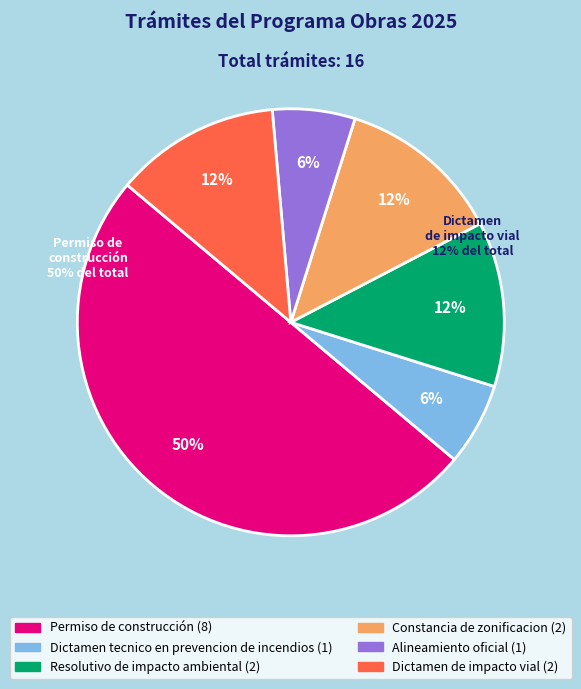

Do Dictamen de impacto vial and Alineamiento oficial together represent more than half of the pie?

No